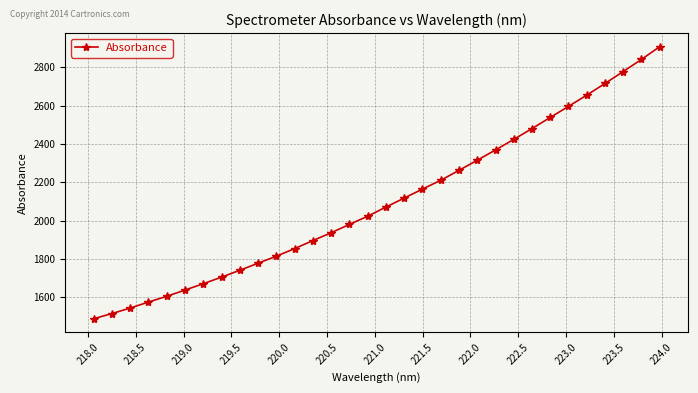

What is the minimum value shown in the chart?

1487.8